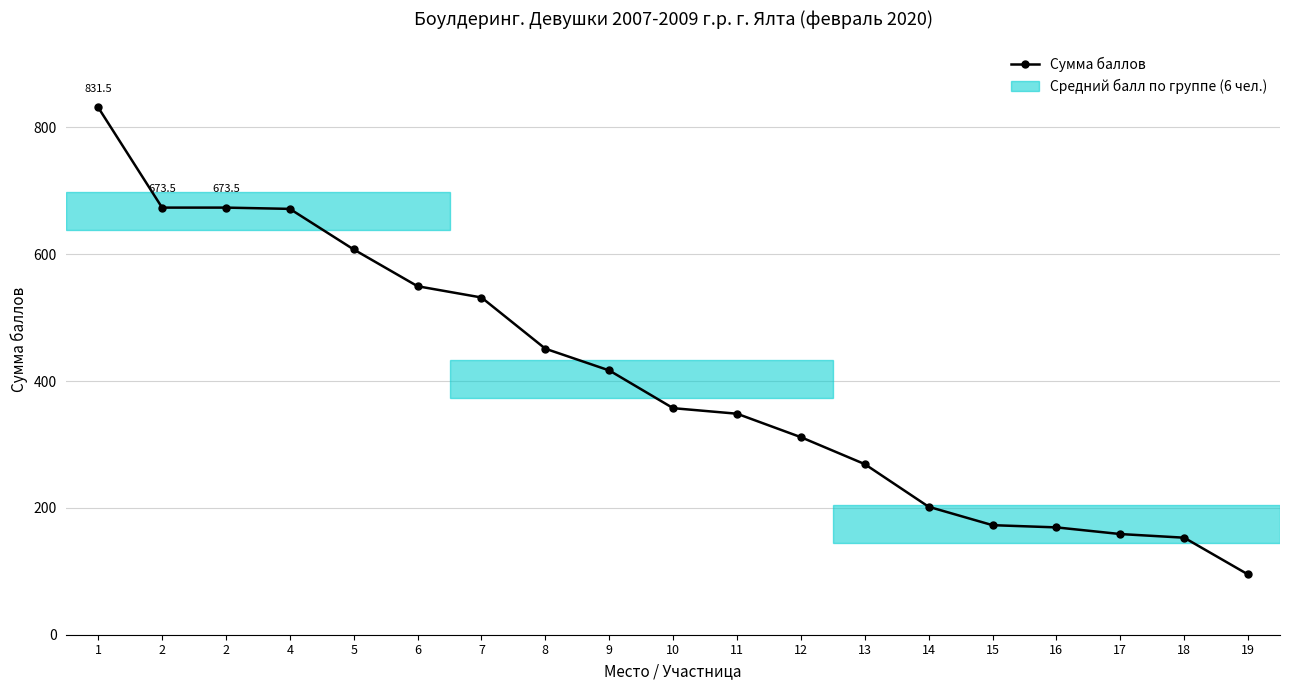

True or false: the data has more than 1 interior local peaks.

False